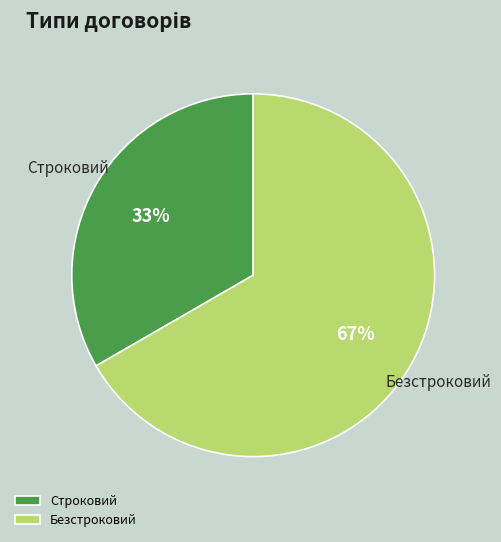

To the nearest percent, what is the average slice percentage?

50%